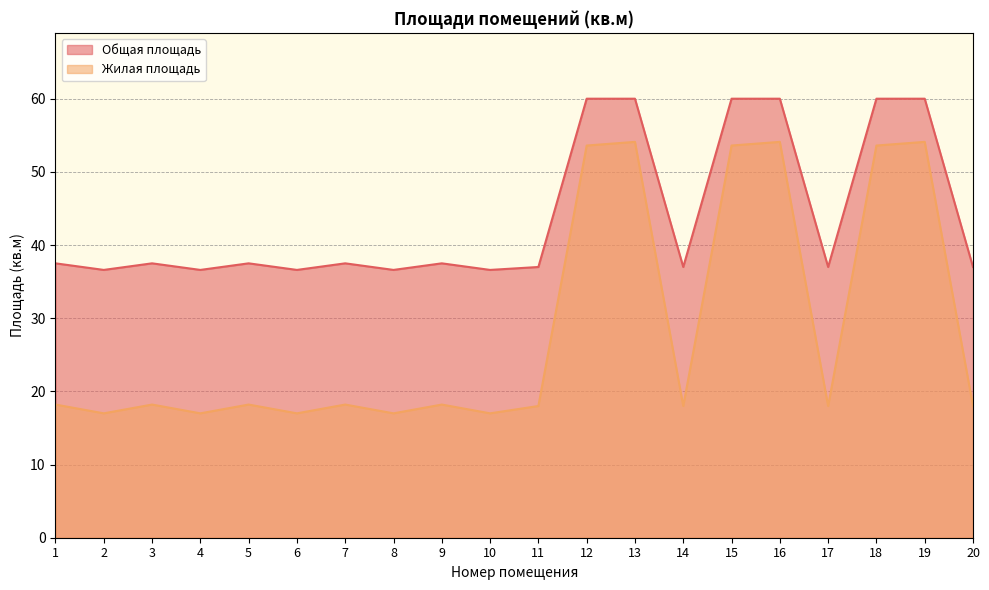

Does the chart display data point markers on the line(s)?

No